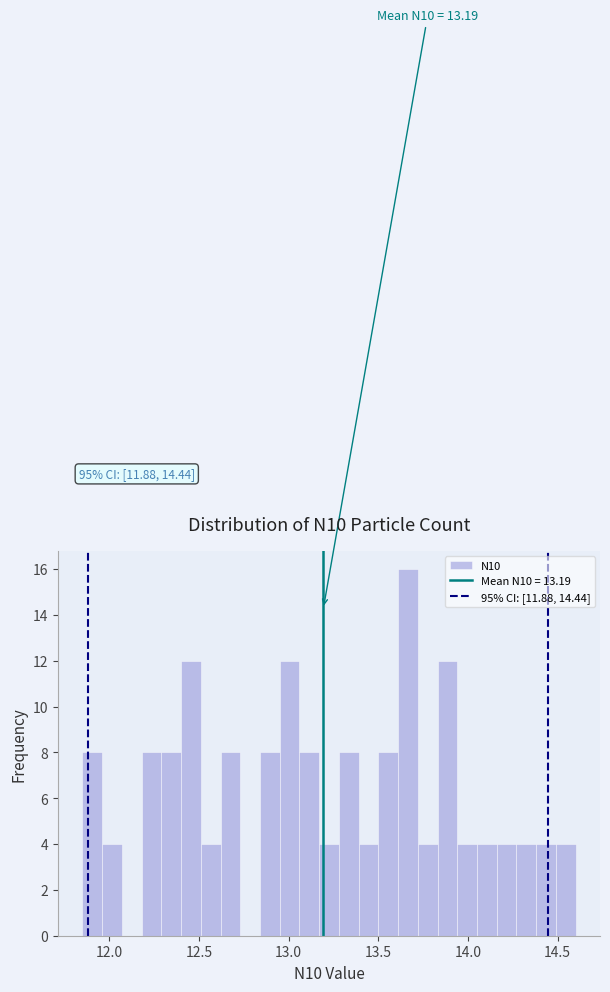

Around what value on the x-axis is the tallest bar? Give the approximate position of its centre, as read against the axis.

13.65